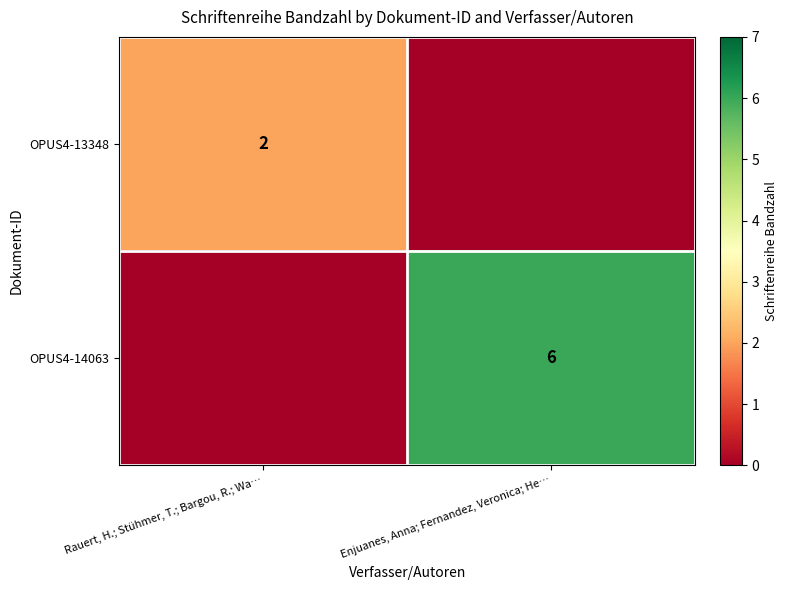

At which category is the sum across all series the highest?

Enjuanes, Anna; Fernandez, Veronica; He…